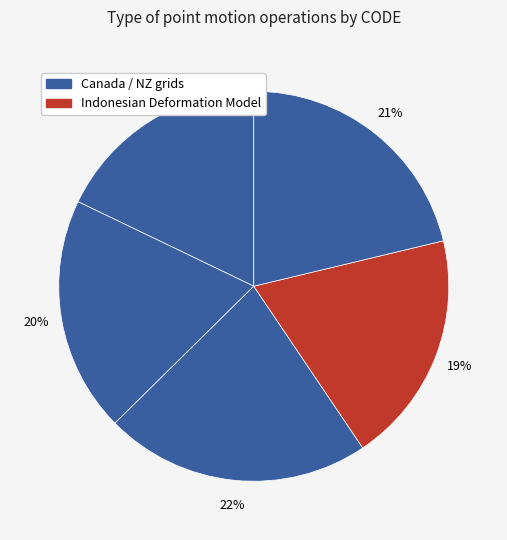

How many segments does this pie chart have?

5